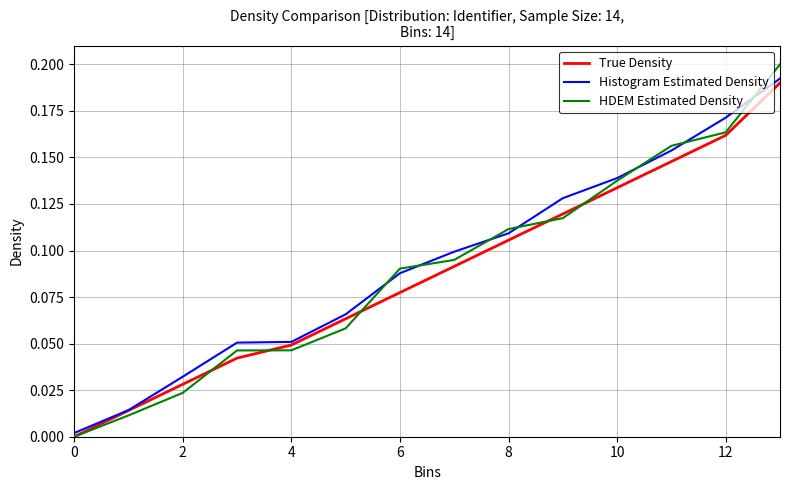

Which series ends up on top after the final intersection of Histogram Estimated Density and HDEM Estimated Density?

HDEM Estimated Density